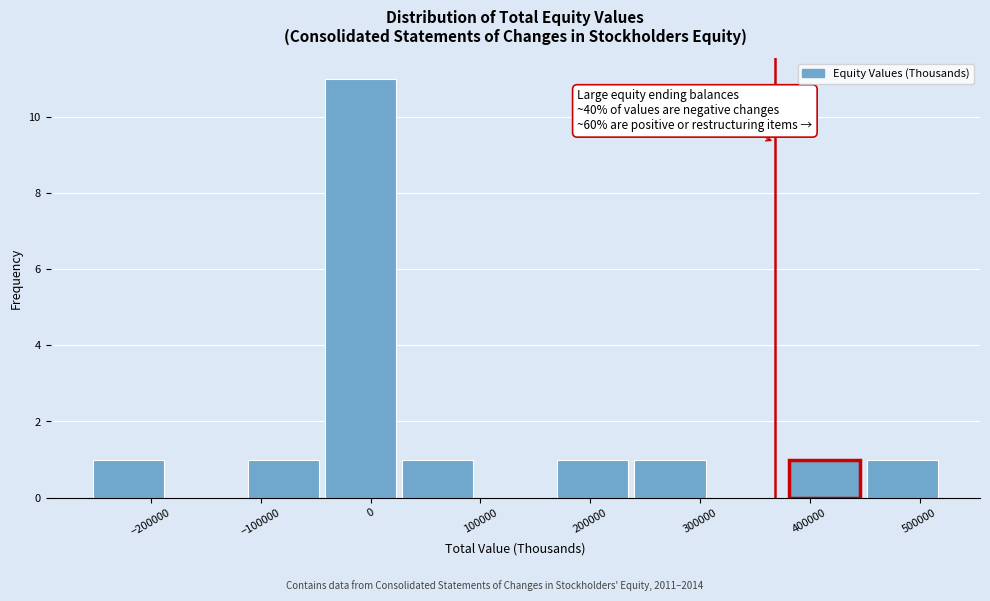

Which range on the x-axis has the tallest bar?

-40000 to 30000